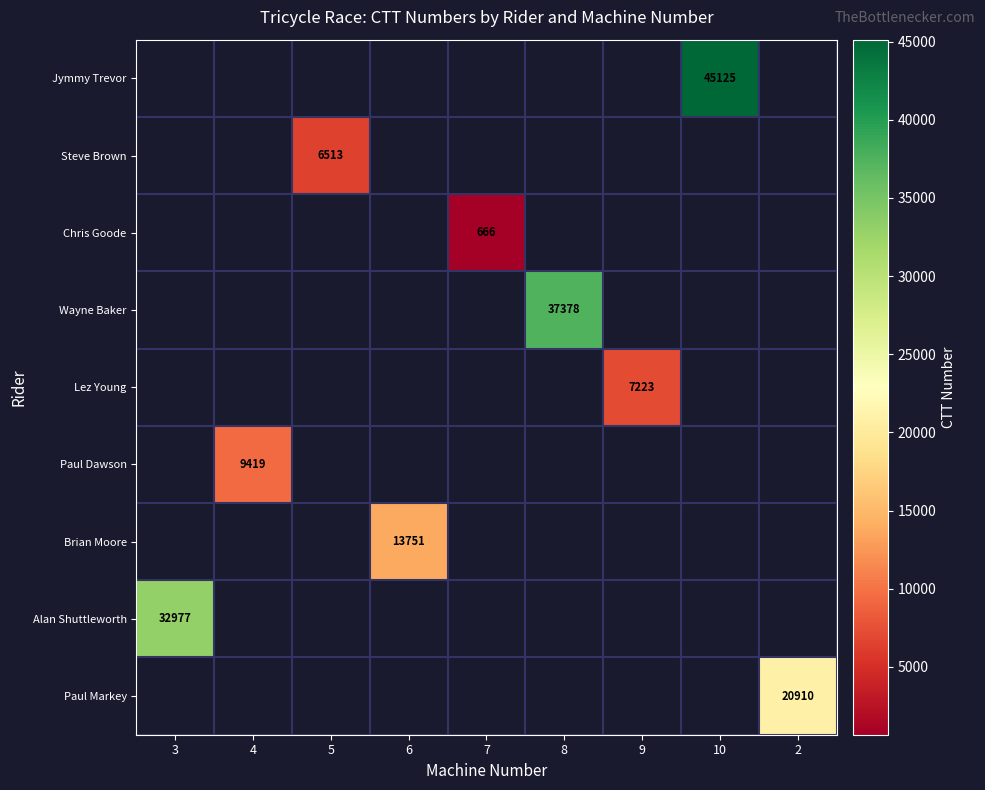

Is it true that Jymmy Trevor equals 12159 at 10?

False